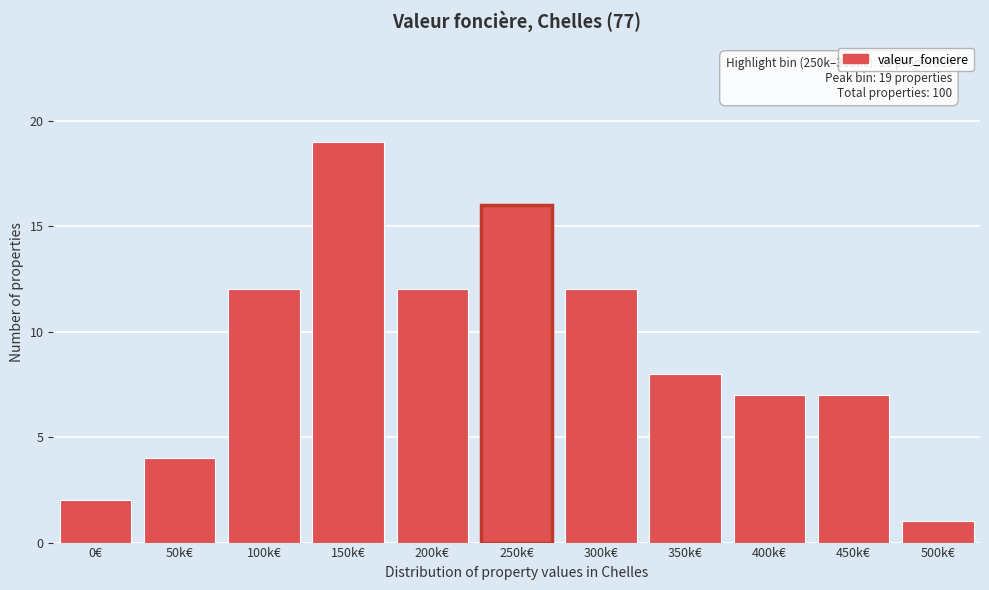

Reading right to left, transcribe all the data shown in this chart.

500k€=1	450k€=7	400k€=7	350k€=8	300k€=12	250k€=16	200k€=12	150k€=19	100k€=12	50k€=4	0€=2